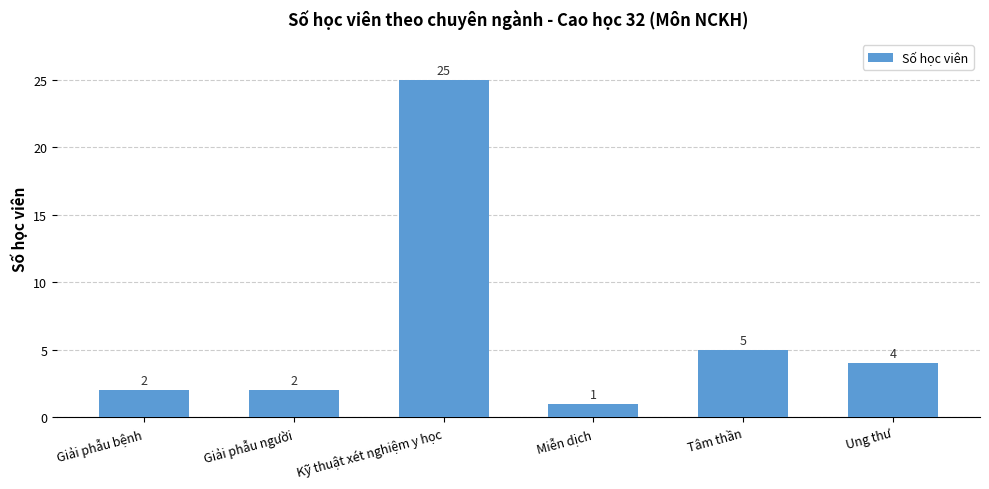

Are the bars grouped side by side (vs. stacked)?

No